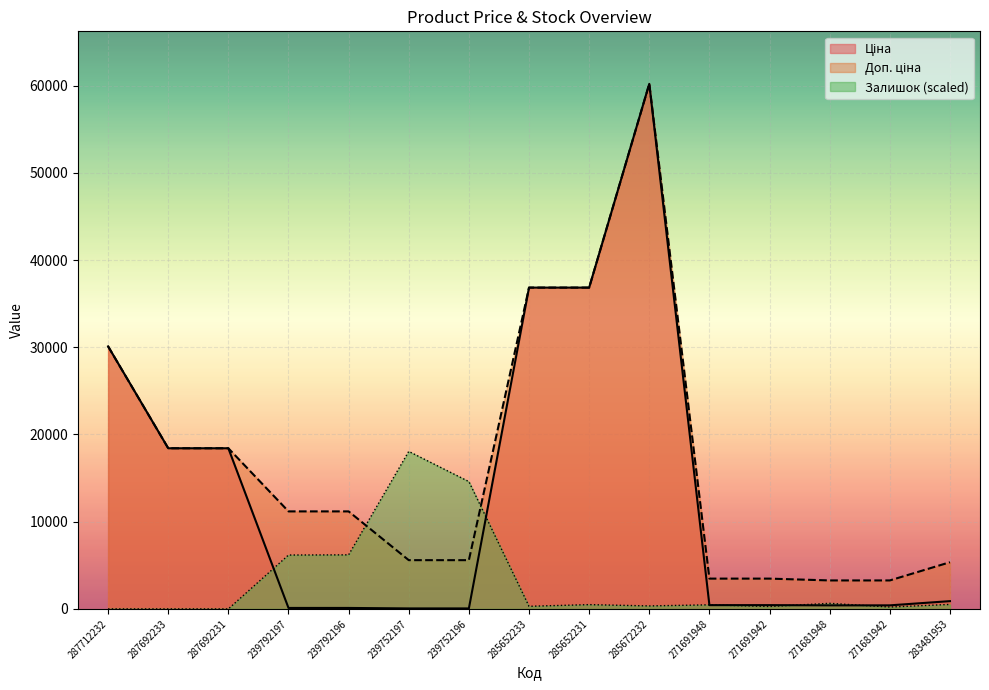

Rank the series at 239752196 from lowest to highest value.

Ціна, Доп. ціна, Залишок